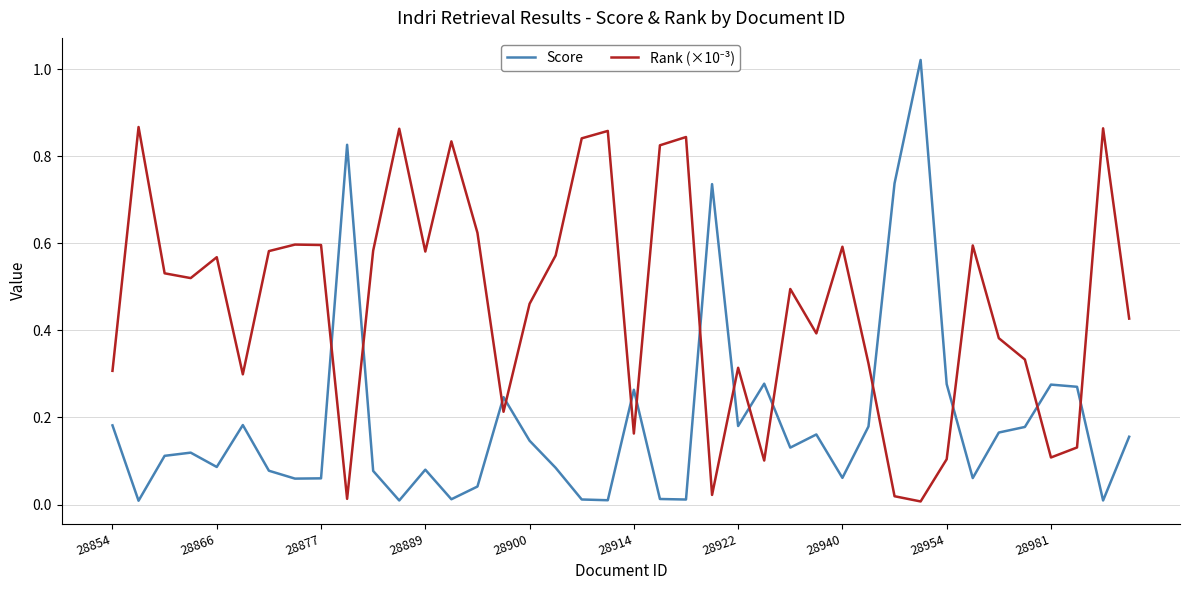

Which series has the widest spread of values?

Score